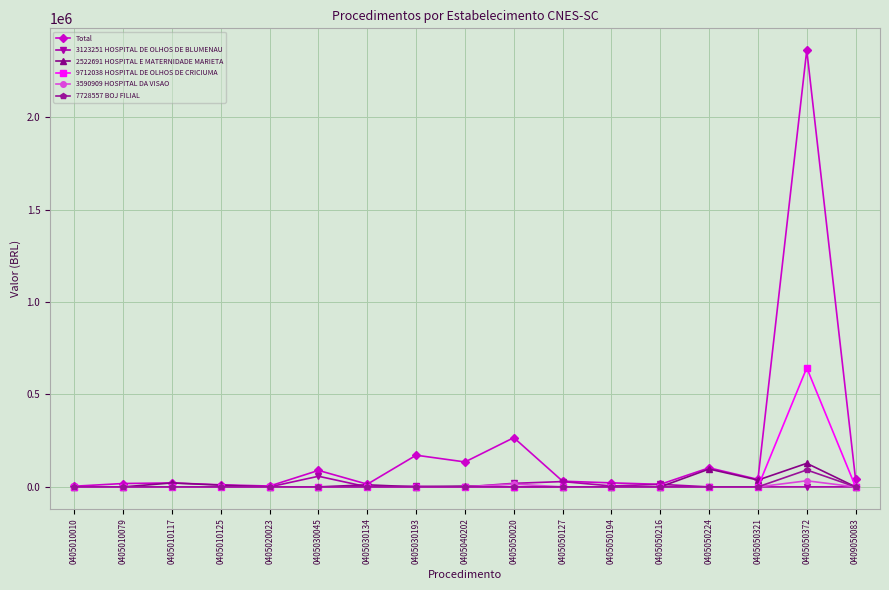

What is the difference between the Total values at 0405010125 and 0405050194?

10582.6